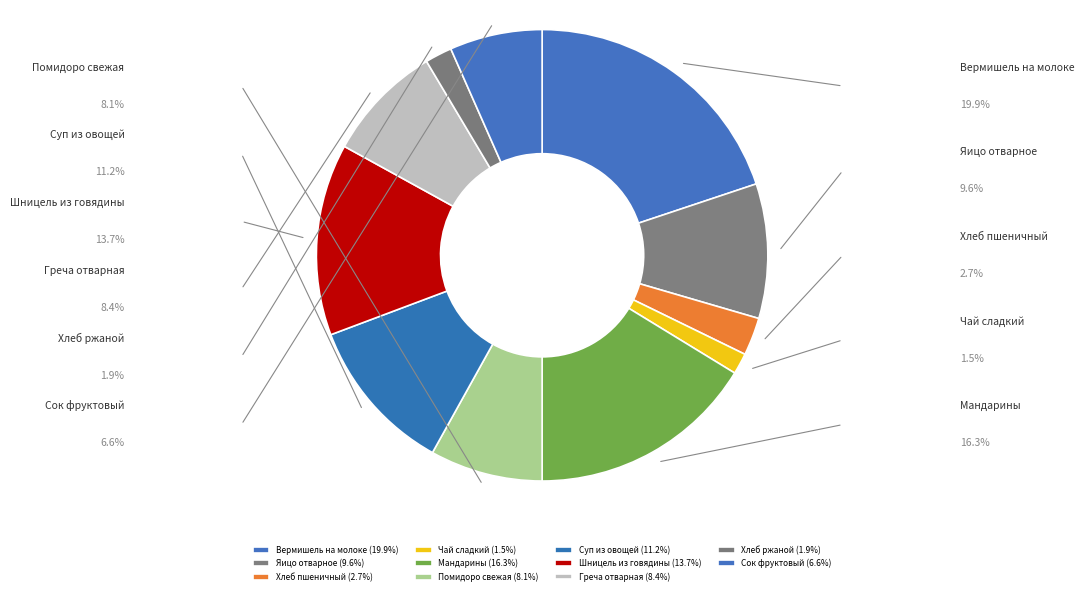

Count the number of slices in the pie.

11